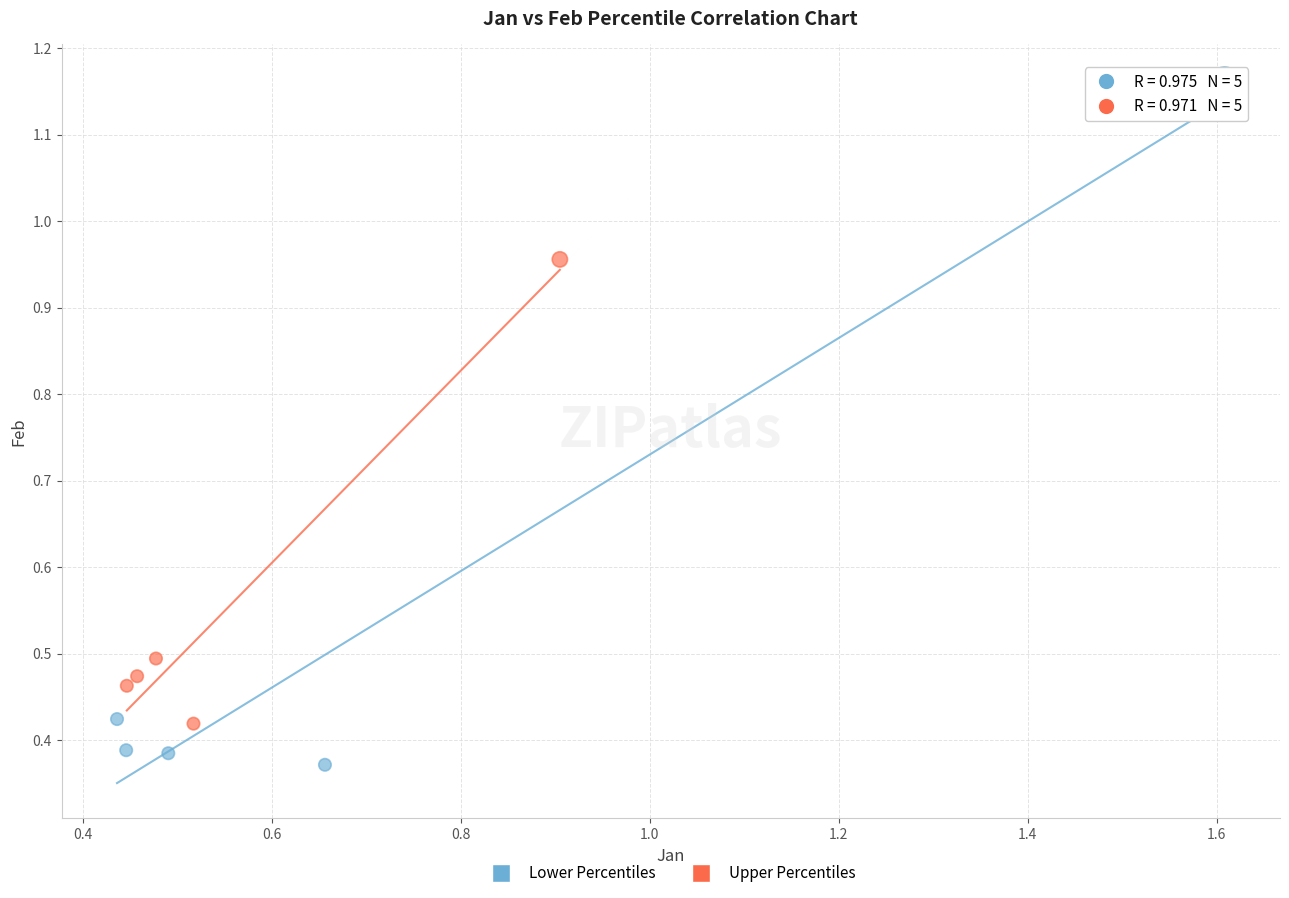

Which series has the largest Y range (max minus min)?

Lower Percentiles